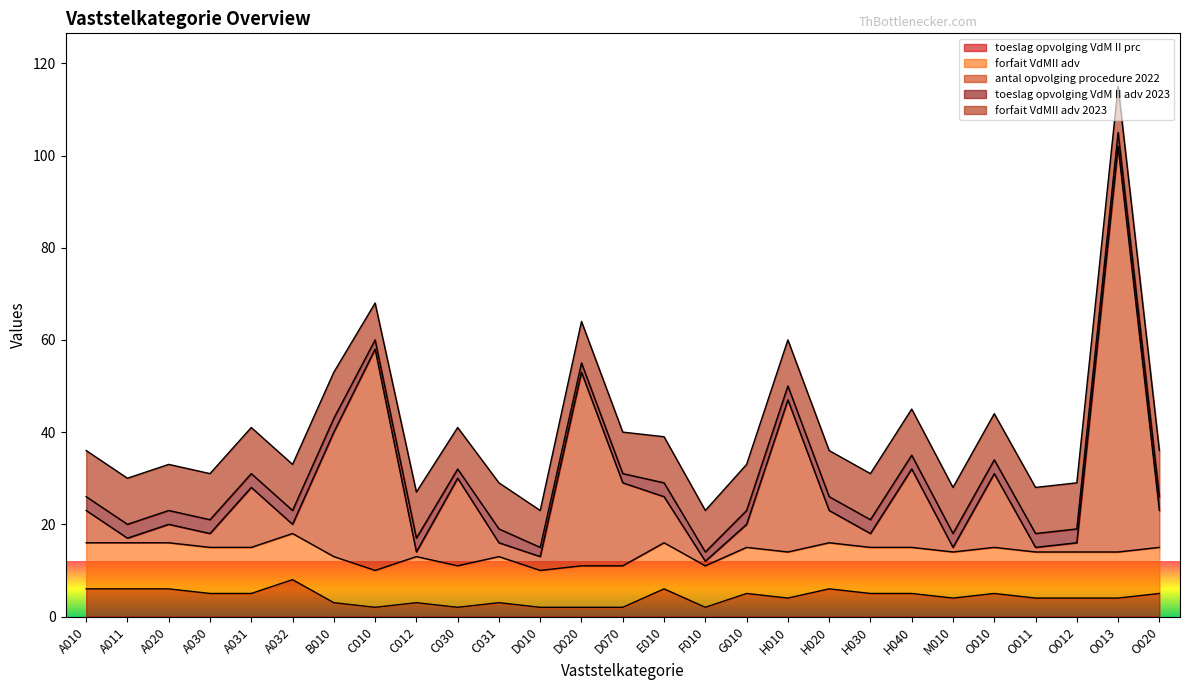

Which has a higher value, A020 or A032?

A032